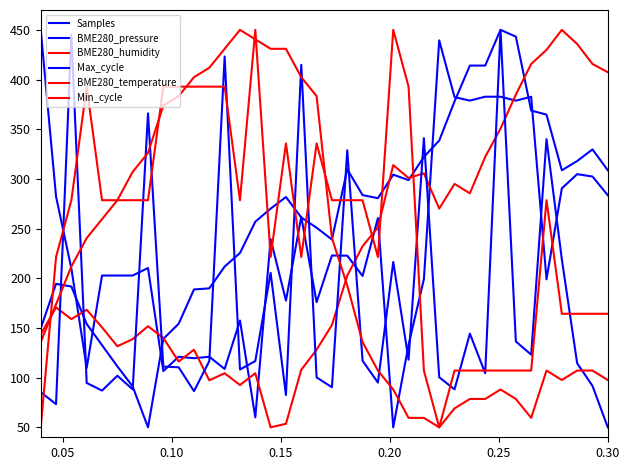

Does the chart have visible grid lines?

No